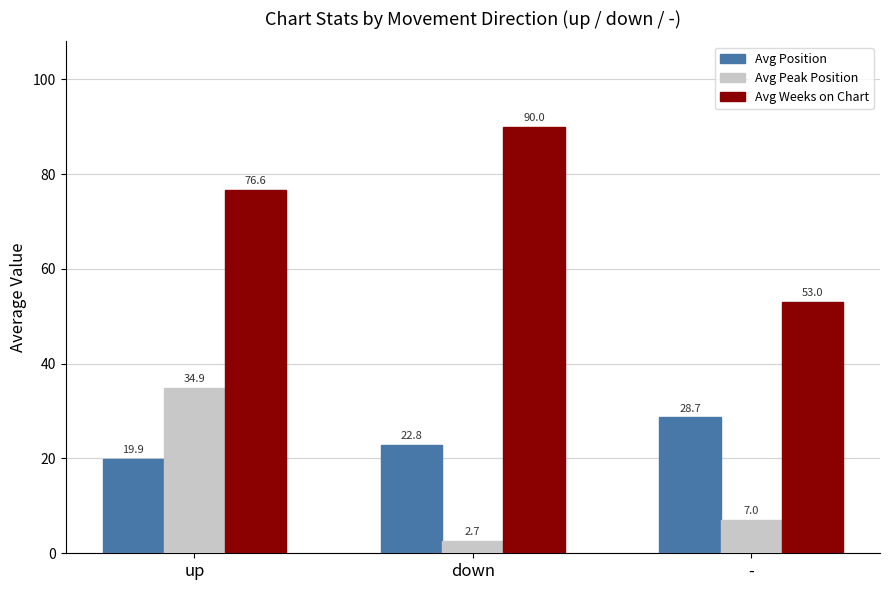

What is the smallest value displayed?

2.7